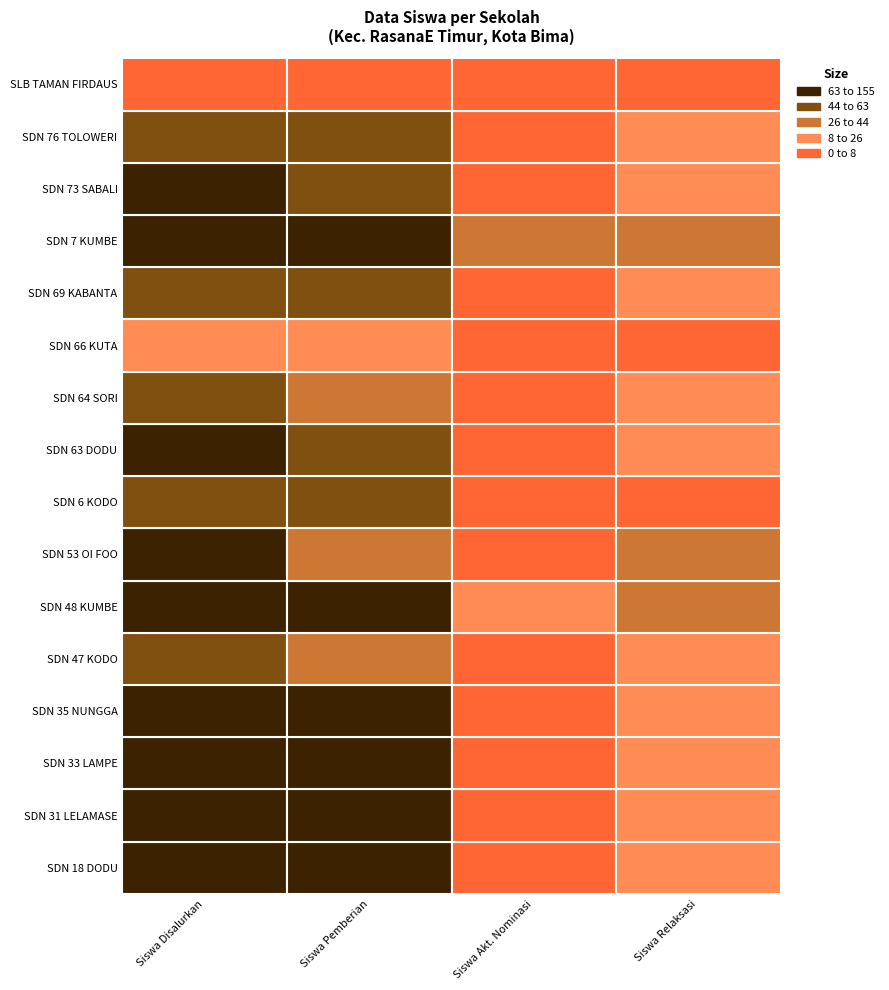

What is the lowest value of the Siswa Pemberian series?

1